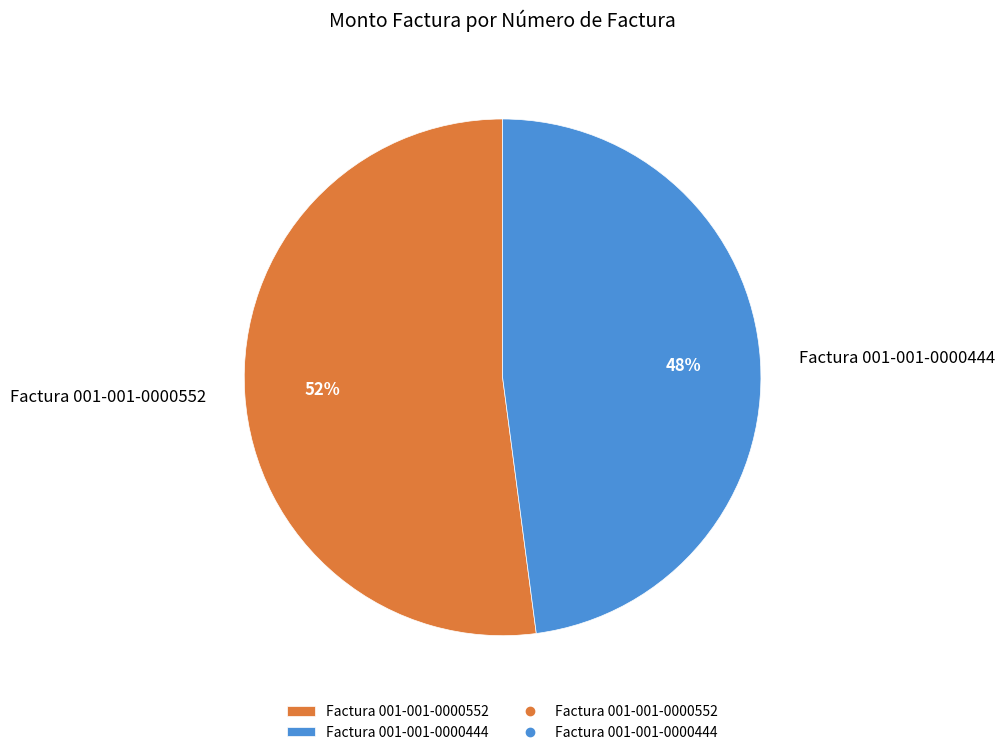

To the nearest percent, what portion does Factura 001-001-0000552 represent?

52%